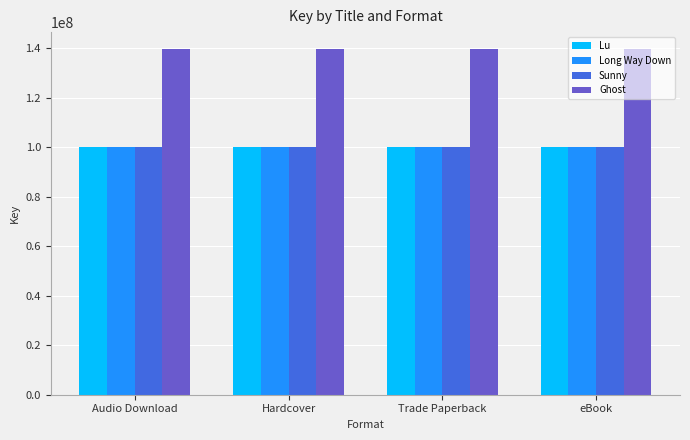

Is it true that Ghost equals 139631199 at Audio Download?

True